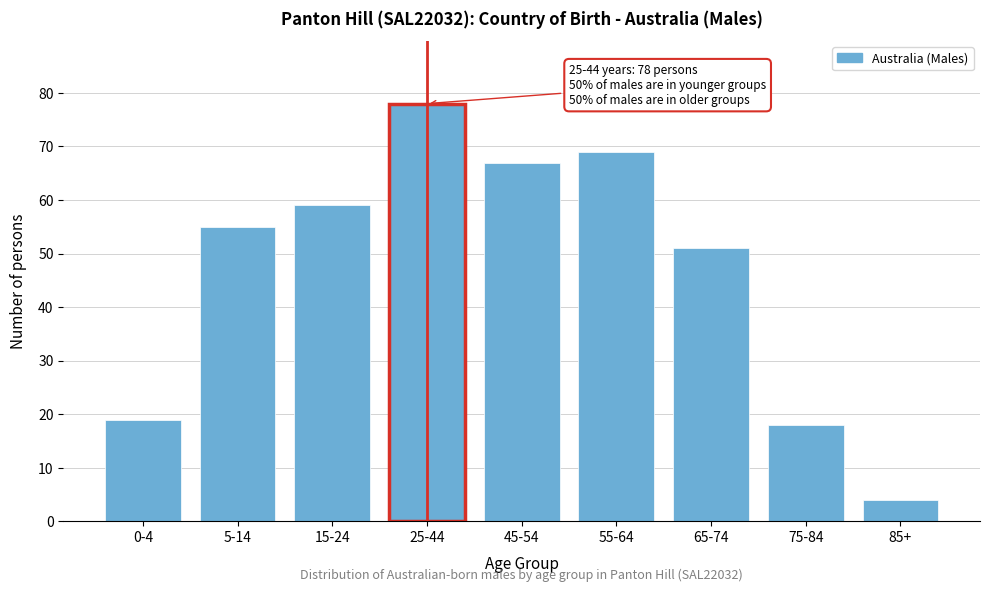

Reading left to right, extract all data points from this chart.

19	55	59	78	67	69	51	18	4